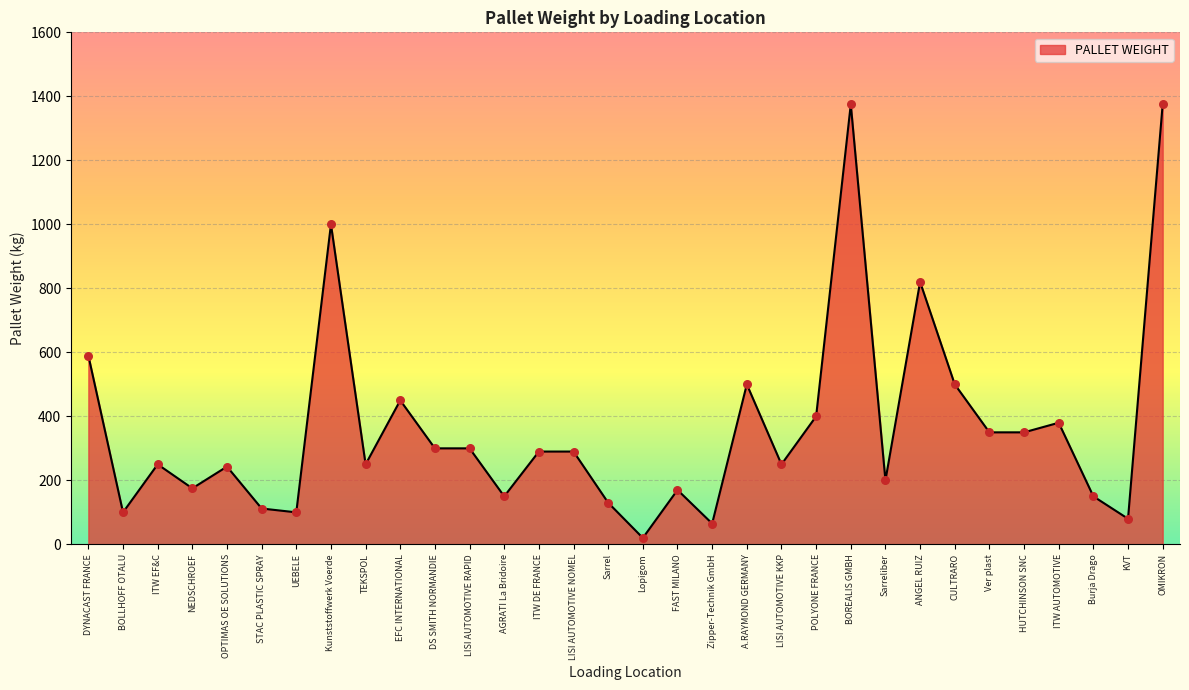

Between ITW AUTOMOTIVE and FAST MILANO, which is larger?

ITW AUTOMOTIVE